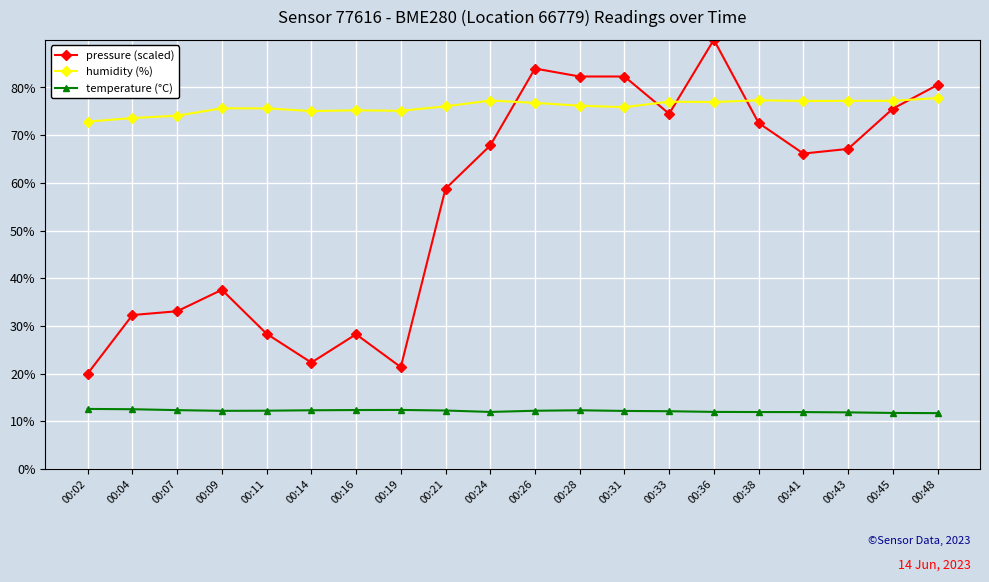

Between 00:21 and 00:48, which series saw the biggest shift?

pressure (scaled)